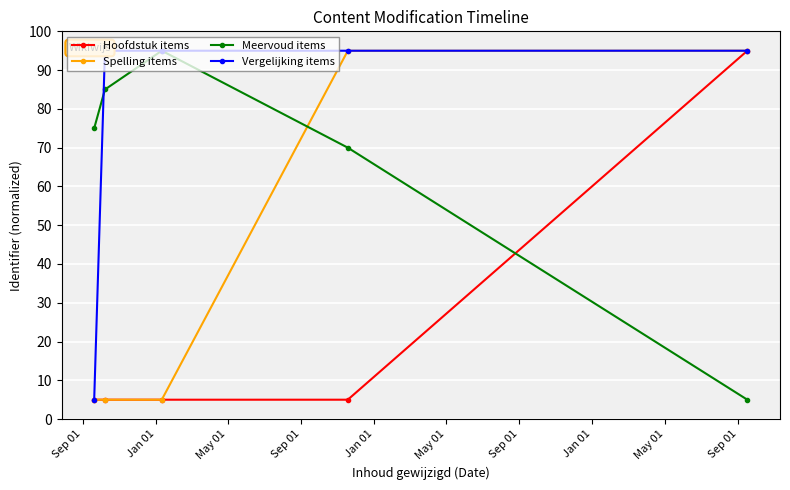

Which series has the largest total across all categories?

Vergelijking items